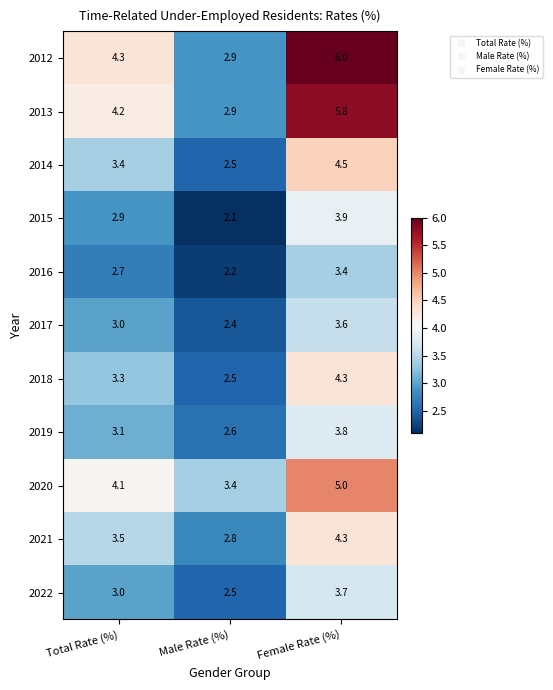

Count the number of data series in this chart.

11